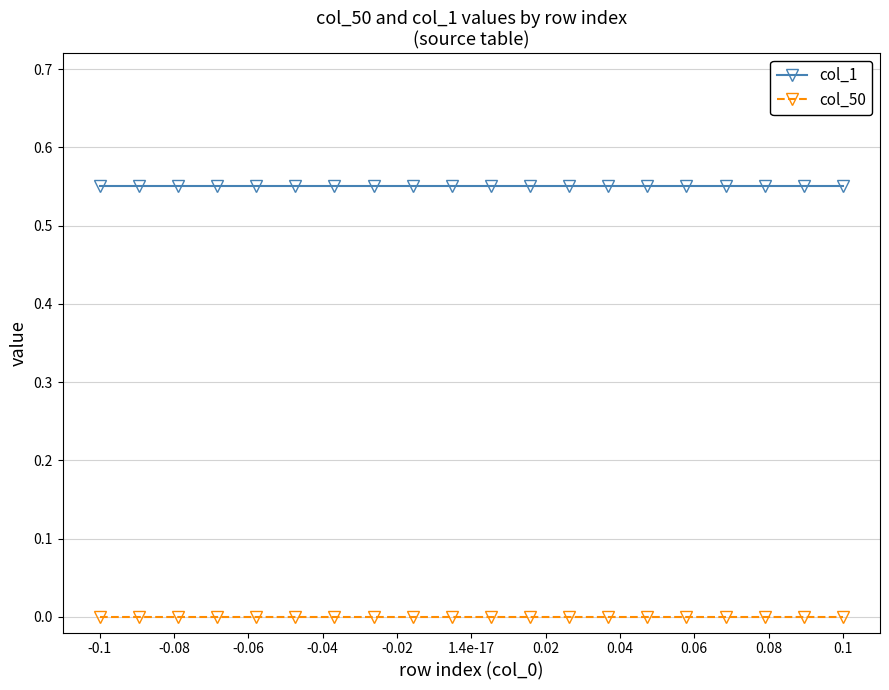

True or false: col_1 and col_50 intersect in this chart.

False